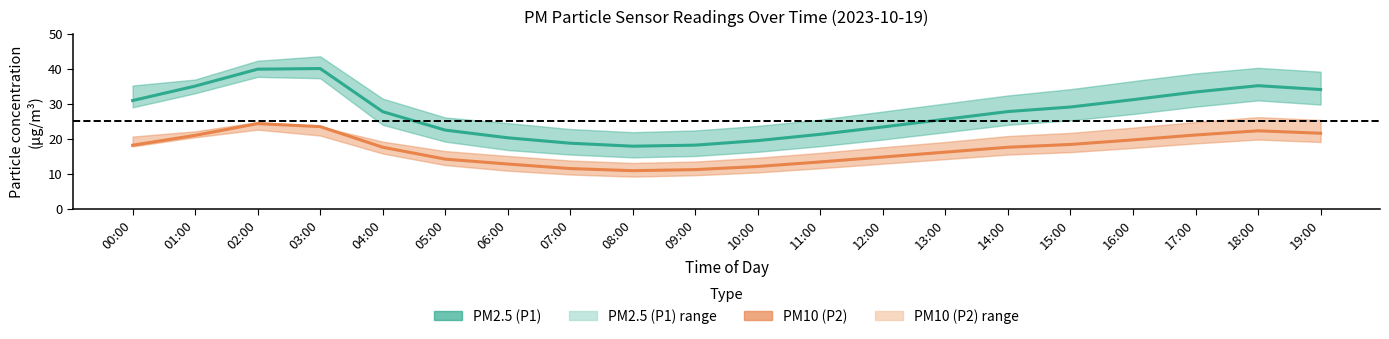

True or false: PM2.5 (P1) and PM10 (P2) intersect in this chart.

False